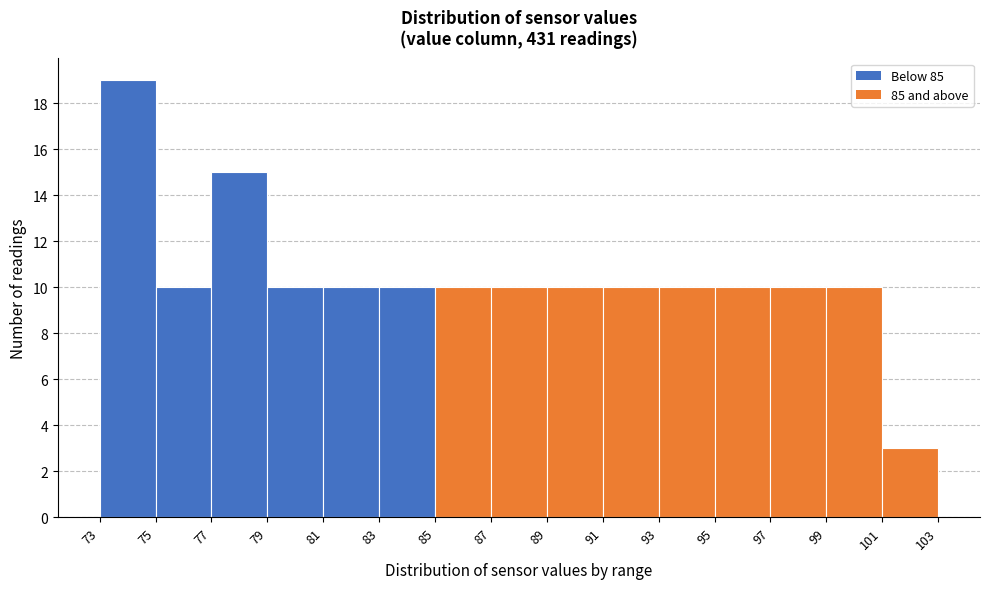

Reading left to right, list every bar in this chart as the range it spans on the x-axis followed by its height. The values are not printed on the chart, so give them approximately, as read against the axis.

73 to 75: 19
75 to 77: 10
77 to 79: 15
79 to 81: 10
81 to 83: 10
83 to 85: 10
85 to 87: 10
87 to 89: 10
89 to 91: 10
91 to 93: 10
93 to 95: 10
95 to 97: 10
97 to 99: 10
99 to 101: 10
101 to 103: 3